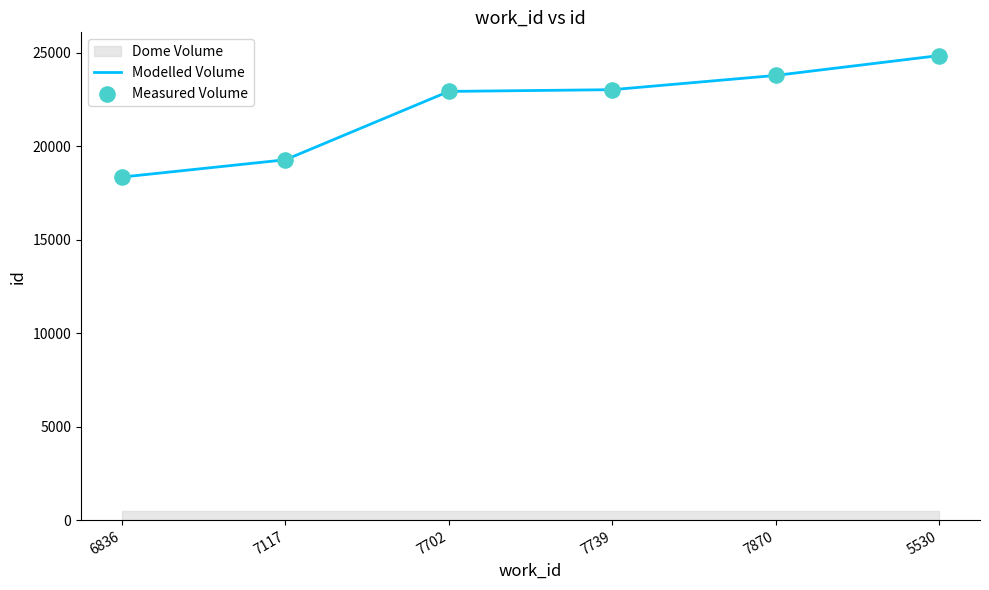

At how many categories does at least one series exceed 23803?

1